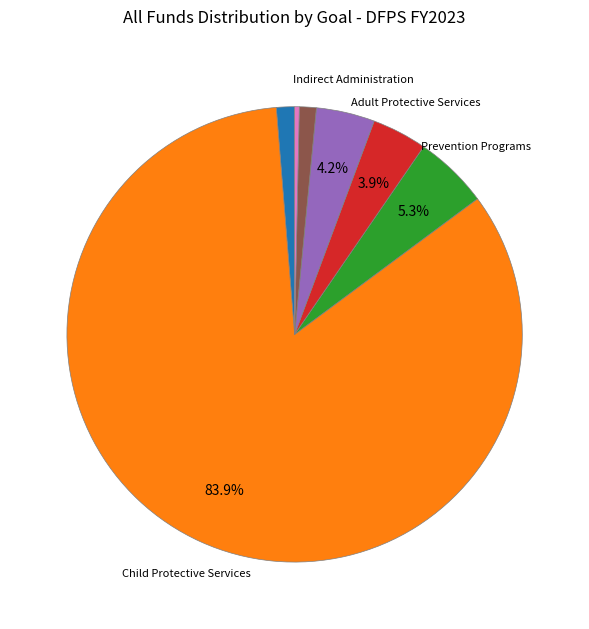

Is there any slice that represents more than half of the pie?

Yes